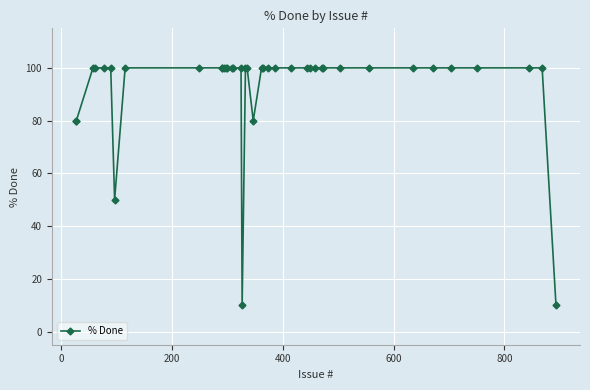

What is the maximum value shown in the chart?

100